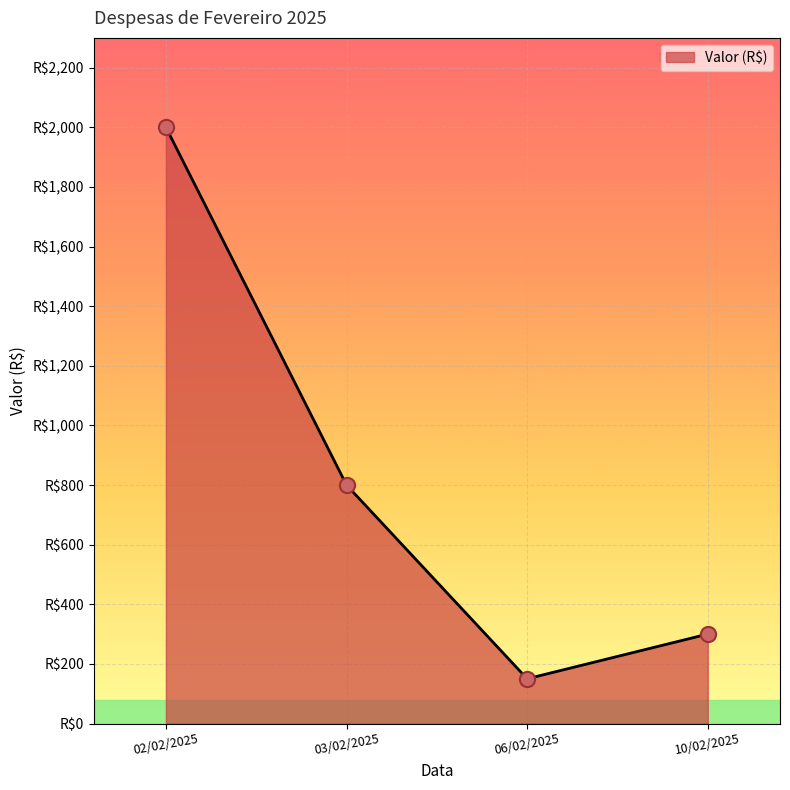

Which has a higher value, 06/02/2025 or 02/02/2025?

02/02/2025